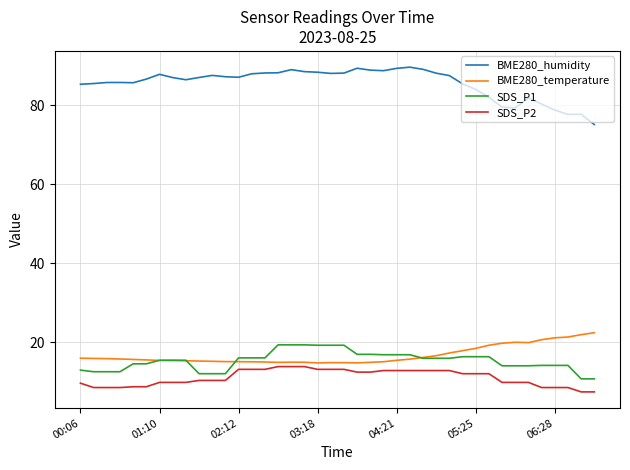

Rank the series by their maximum value, from lowest to highest.

SDS_P2, SDS_P1, BME280_temperature, BME280_humidity